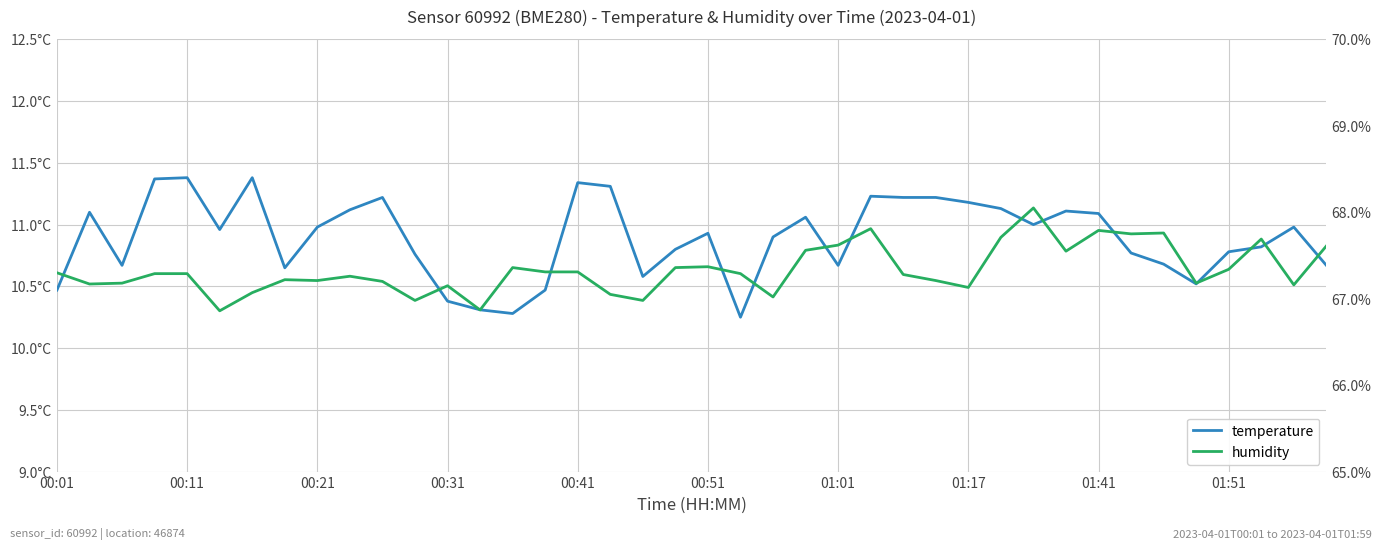

What value does the humidity series have at 21?

67.3